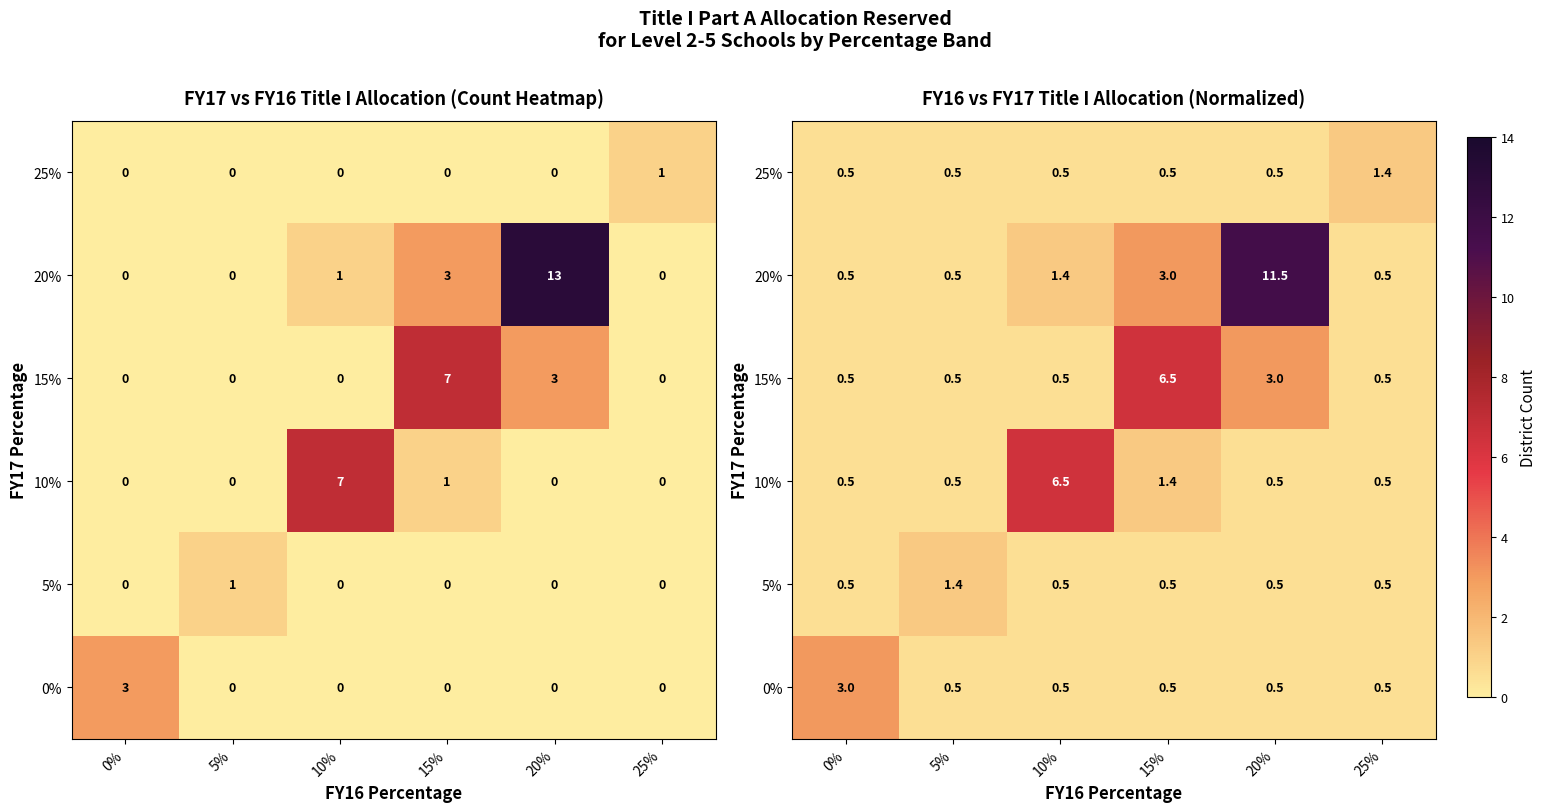

True or false: row_3 has a value of 1.8 at 10%.

False